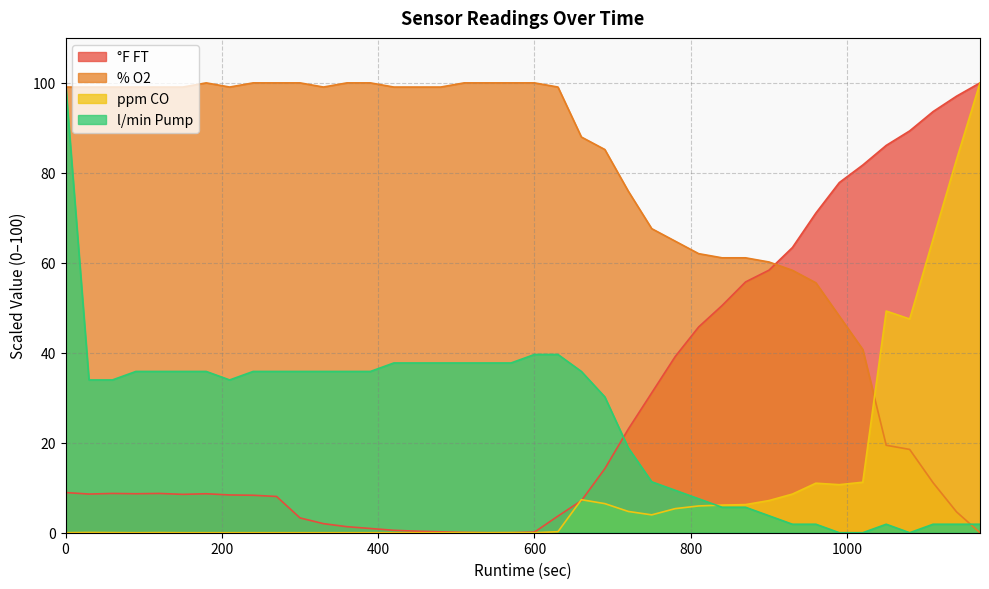

Which series ends up on top after the final intersection of % O2 and ppm CO?

ppm CO